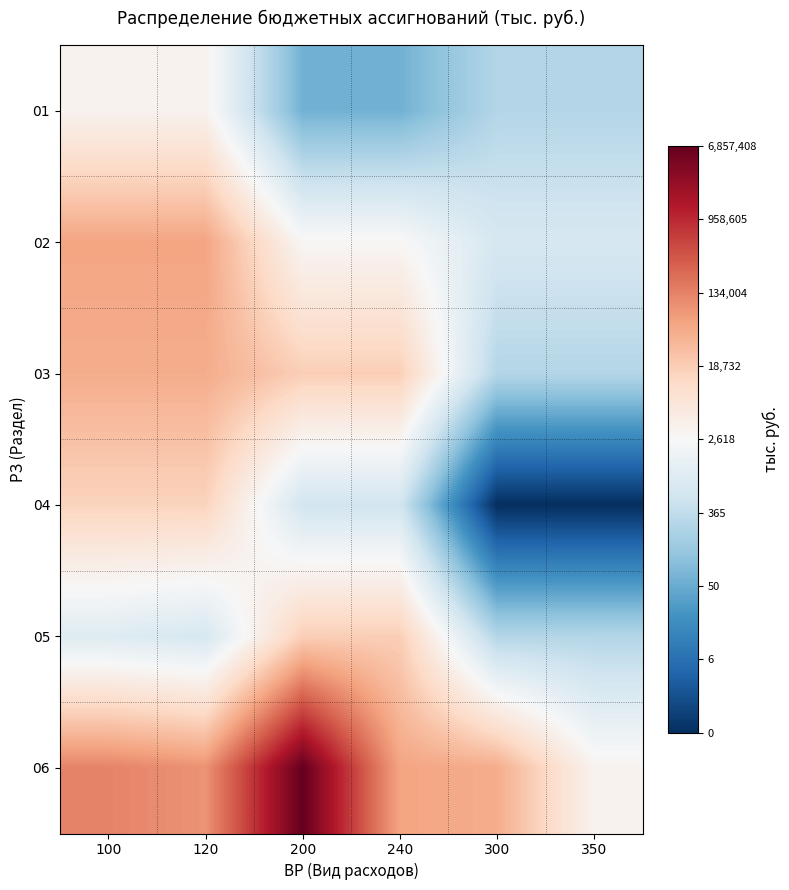

Reading right to left, extract all data points from this chart.

01: 350=5.6	300=5.6	240=4.1	200=4.1	120=8.1	100=8.1
02: 350=6.6	300=6.6	240=8.0	200=8.0	120=11.0	100=11.0
03: 350=5.6	300=5.6	240=9.8	200=9.8	120=10.8	100=10.8
04: 350=0.0	300=0.0	240=6.4	200=6.4	120=9.6	100=9.6
05: 350=5.6	300=5.6	240=9.8	200=9.8	120=6.6	100=6.9
06: 350=8.1	300=10.8	240=11.0	200=15.7	120=11.4	100=11.8